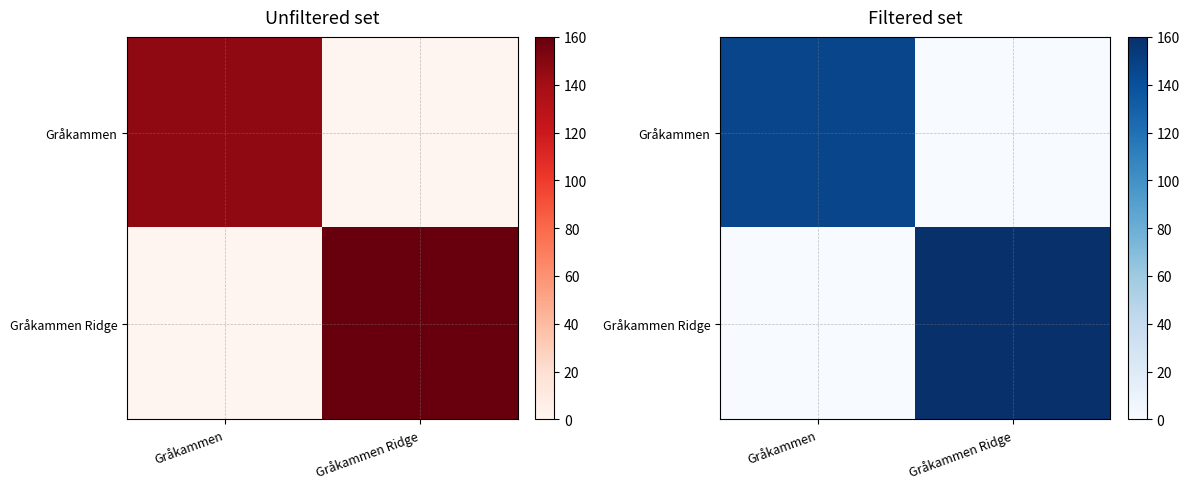

What is the sum of all Gråkammen Ridge values?

160.0